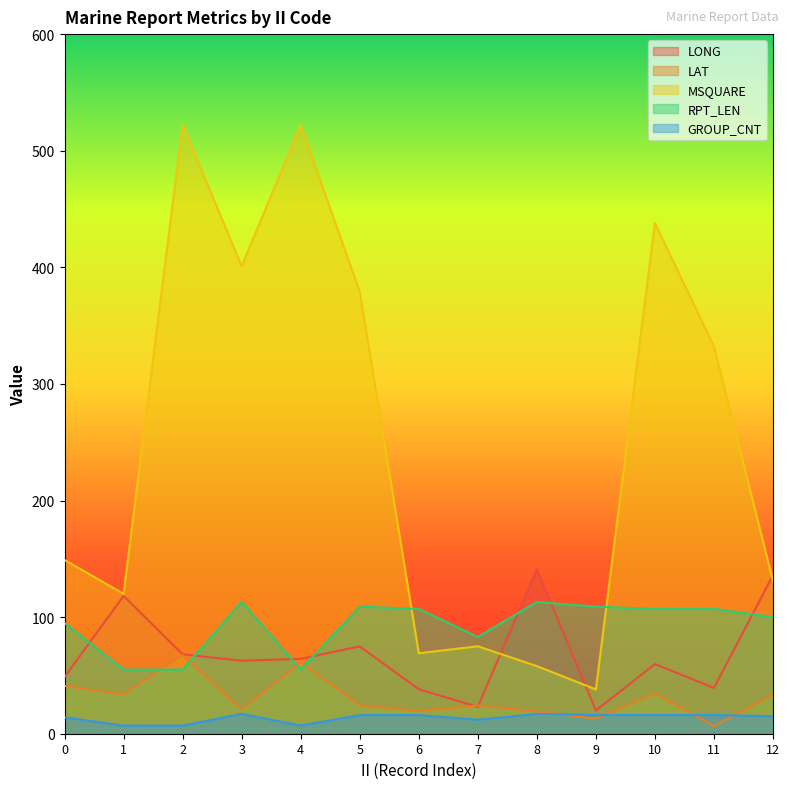

True or false: GROUP_CNT and LONG intersect in this chart.

False